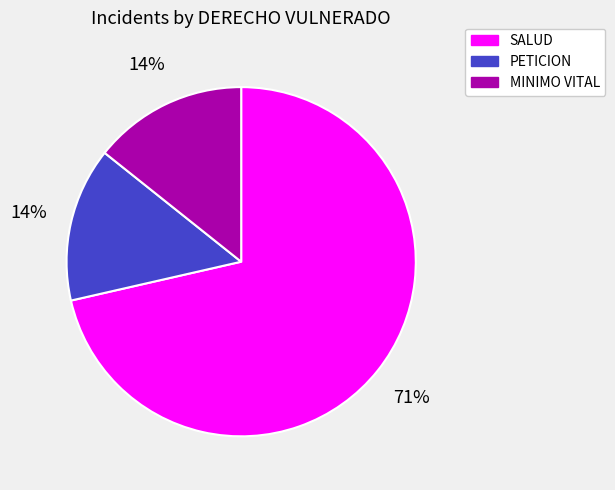

How many slices are in this pie chart?

3